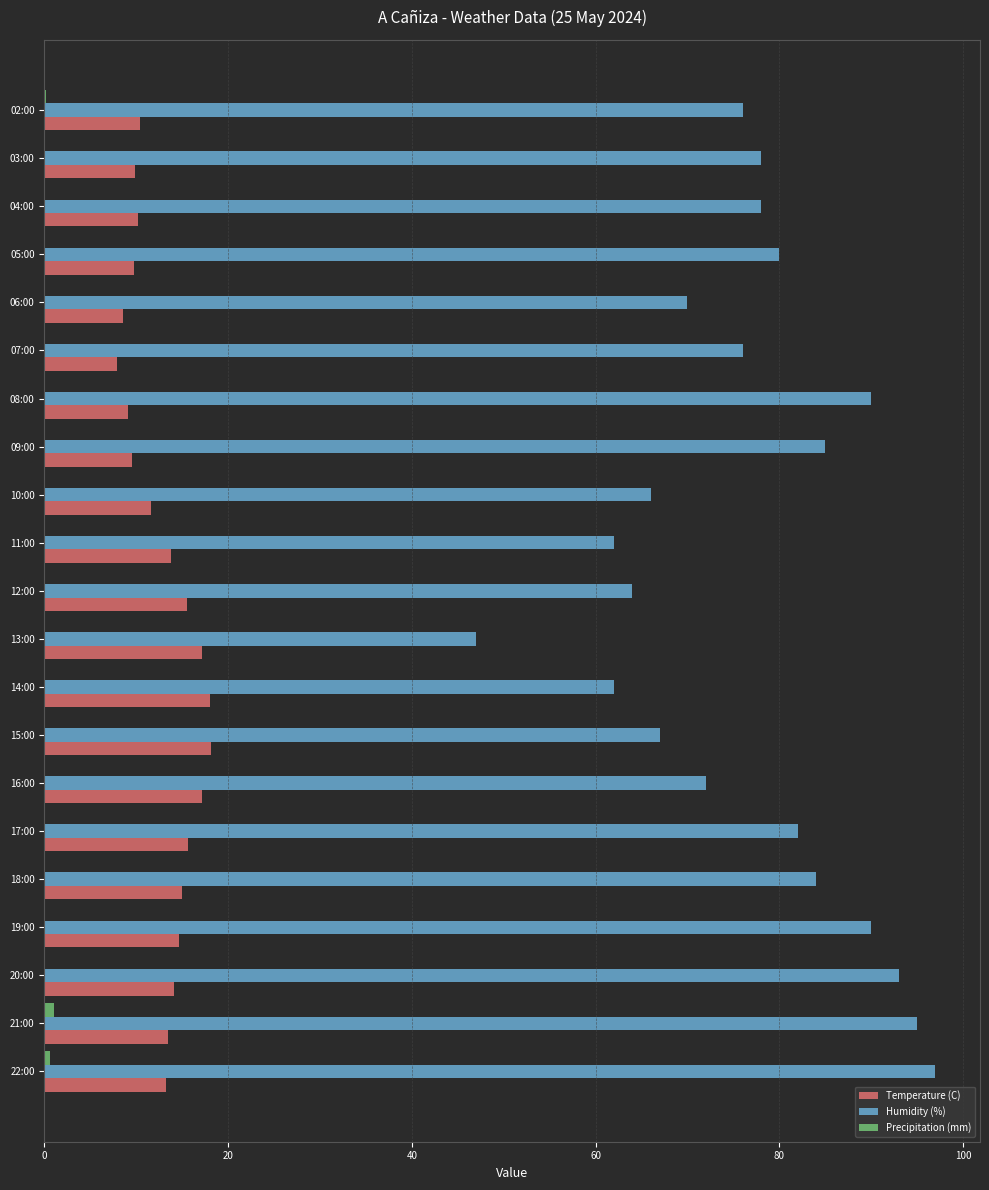

Which series has the largest range (max minus min)?

Humidity (%)